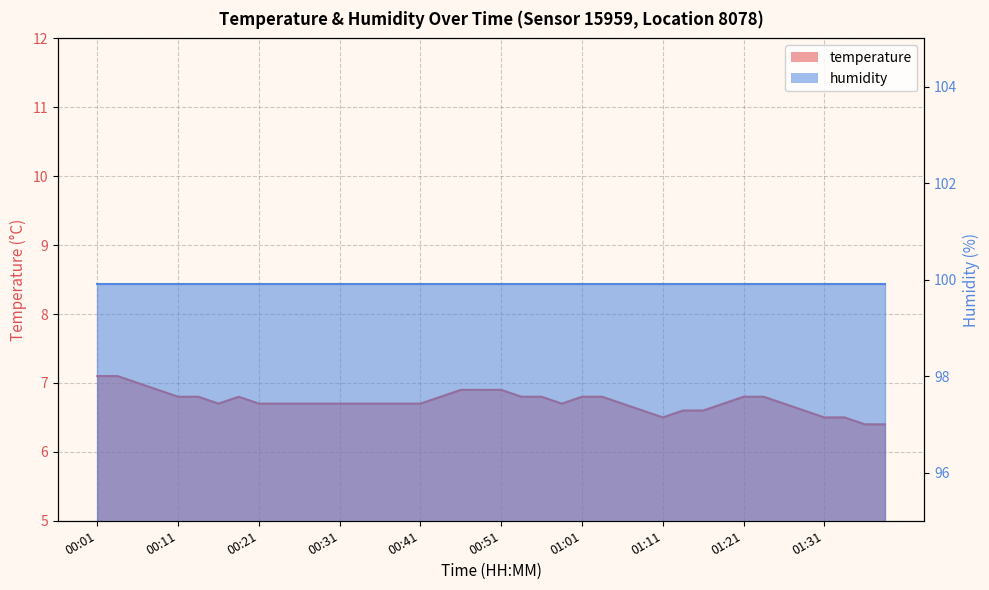

Approximately how many times larger is the value at 00:28 compared to 01:23?

1.0